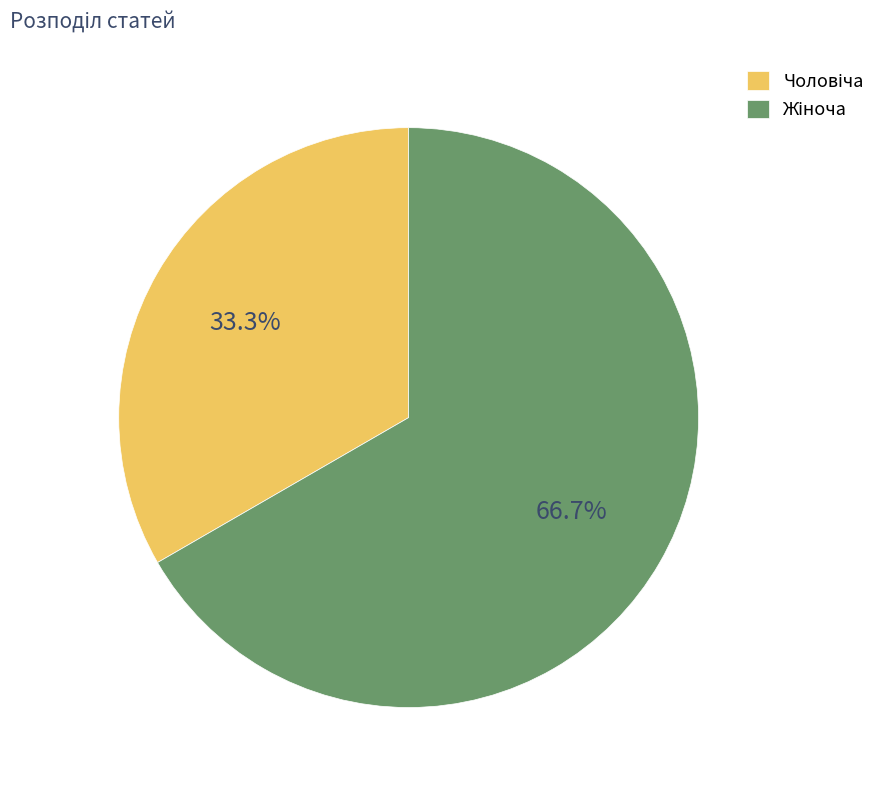

Does any single category account for the majority?

Yes